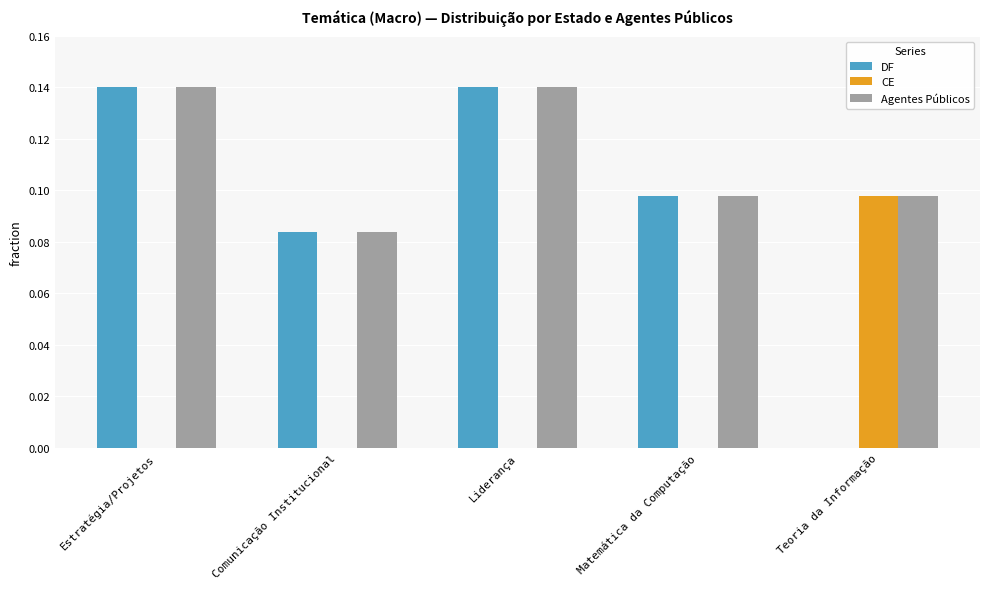

What is the total value across all series at Estratégia/Projetos?

0.3